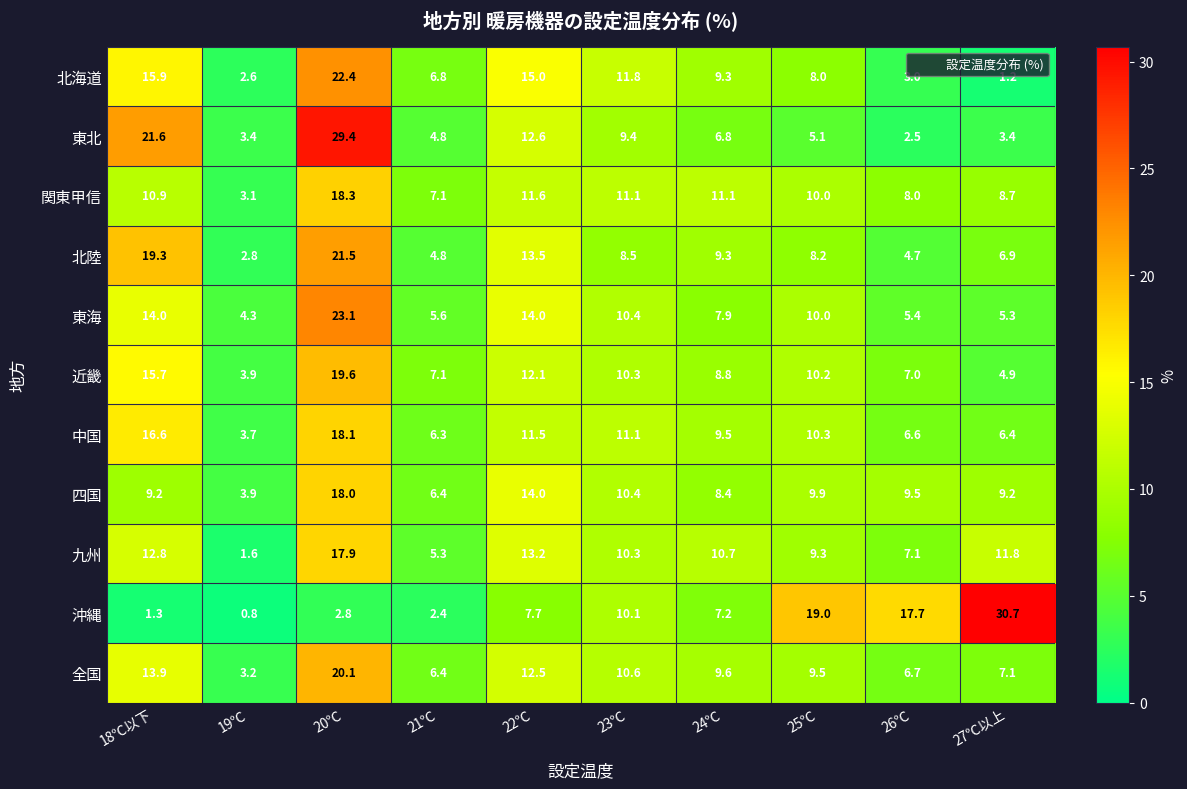

The 北陸 series shows 12.2 at 23℃. True or false?

False